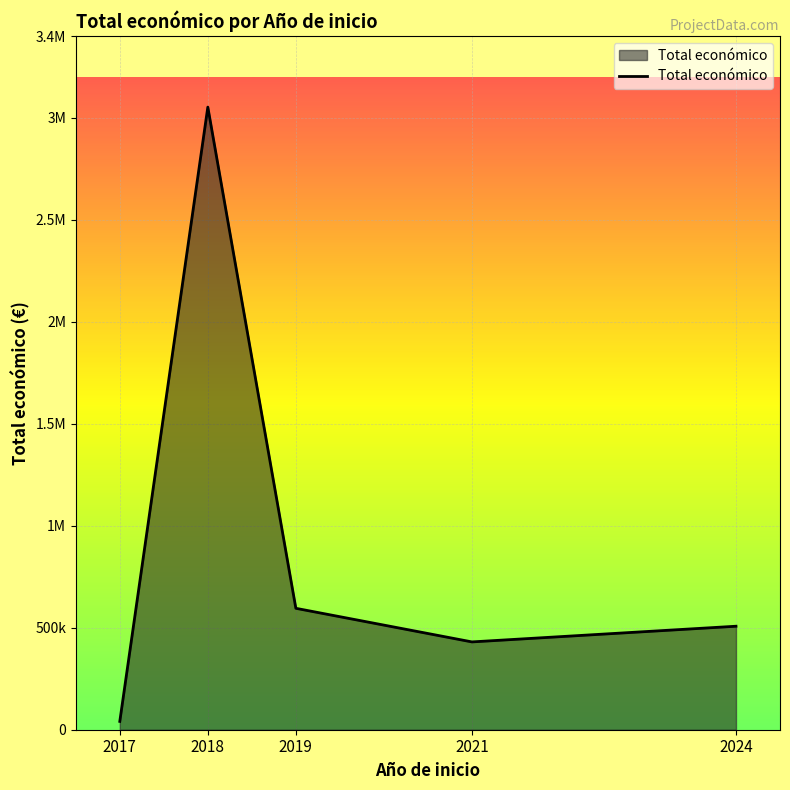

What is the minimum value shown in the chart?

40814